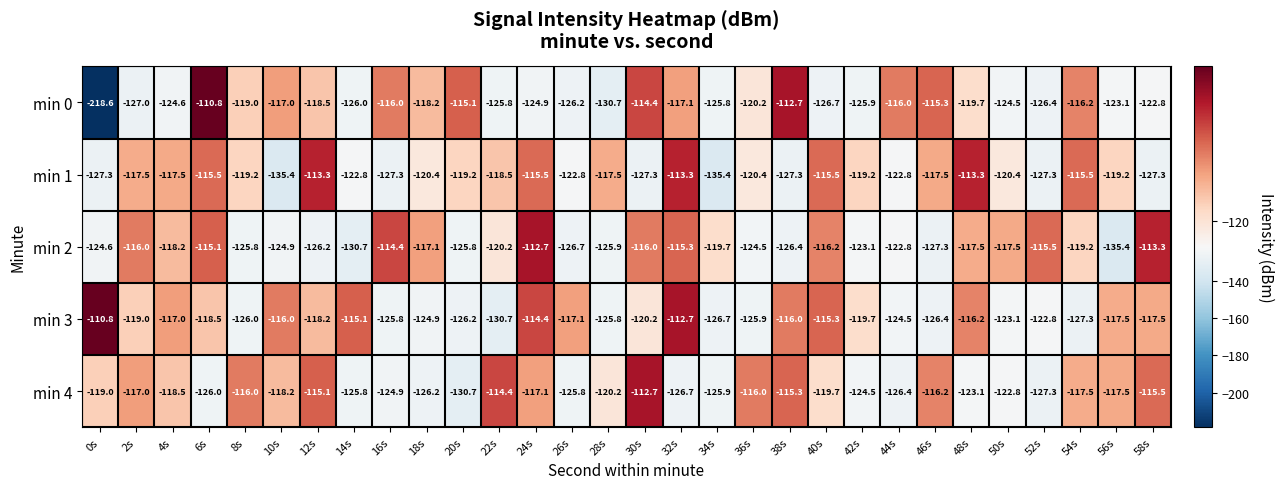

Which series has the largest total across all categories?

min 3